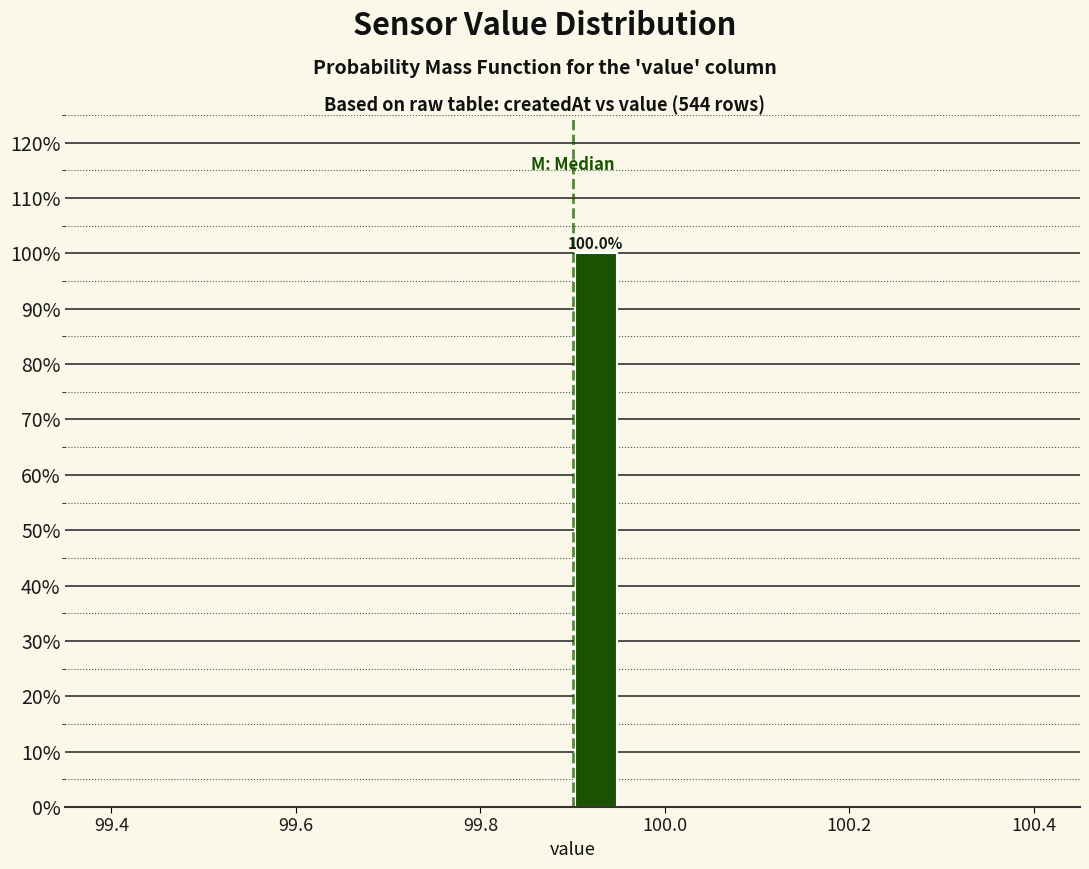

Read against the x-axis, roughly where is the centre of the tallest bar?

99.92